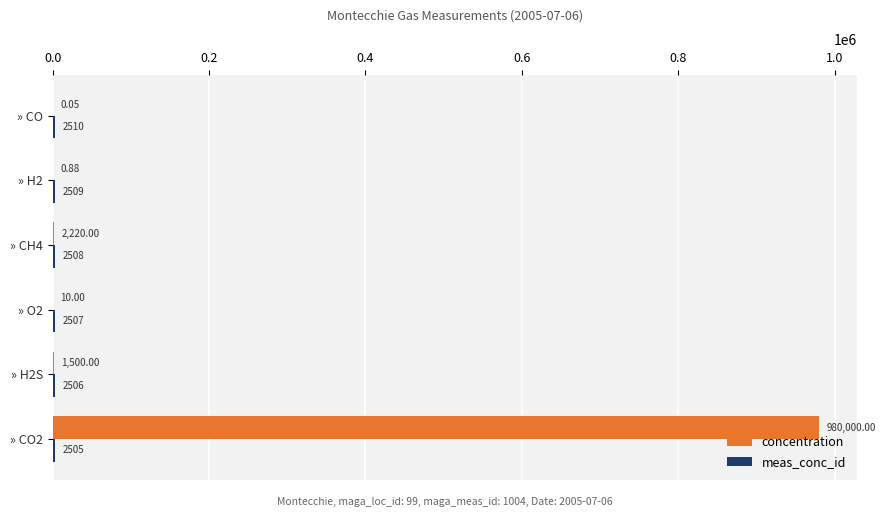

Which series changed the most between » O2 and » CO?

concentration